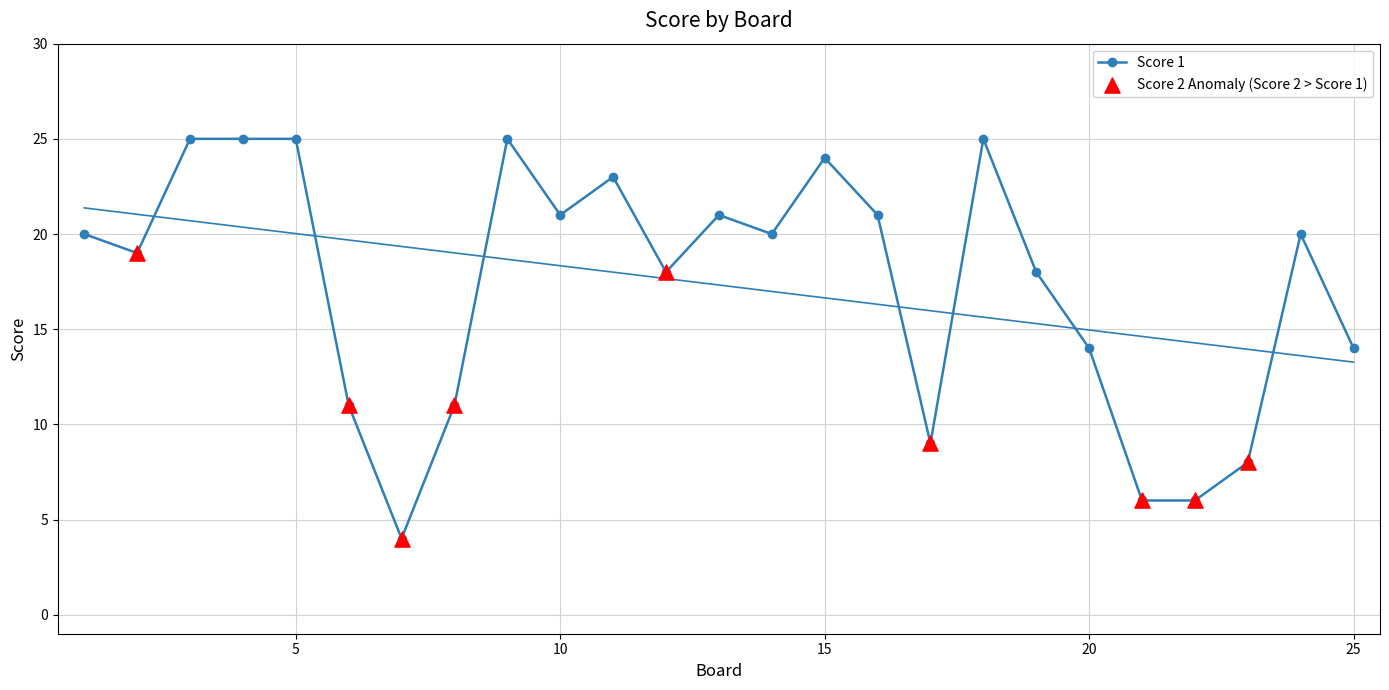

What is the ratio of the value at 20 to the value at 22?

2.3